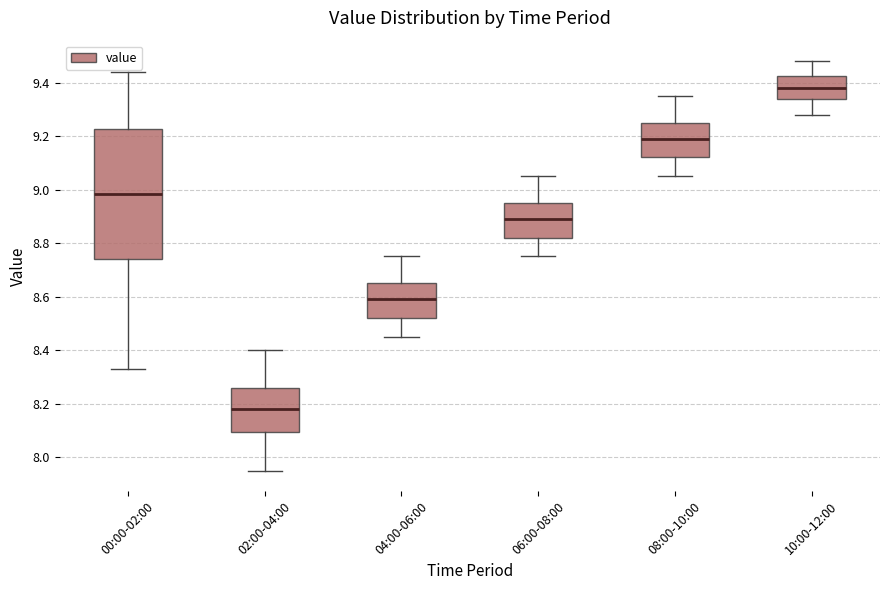

Which box has the highest median line?

10:00-12:00